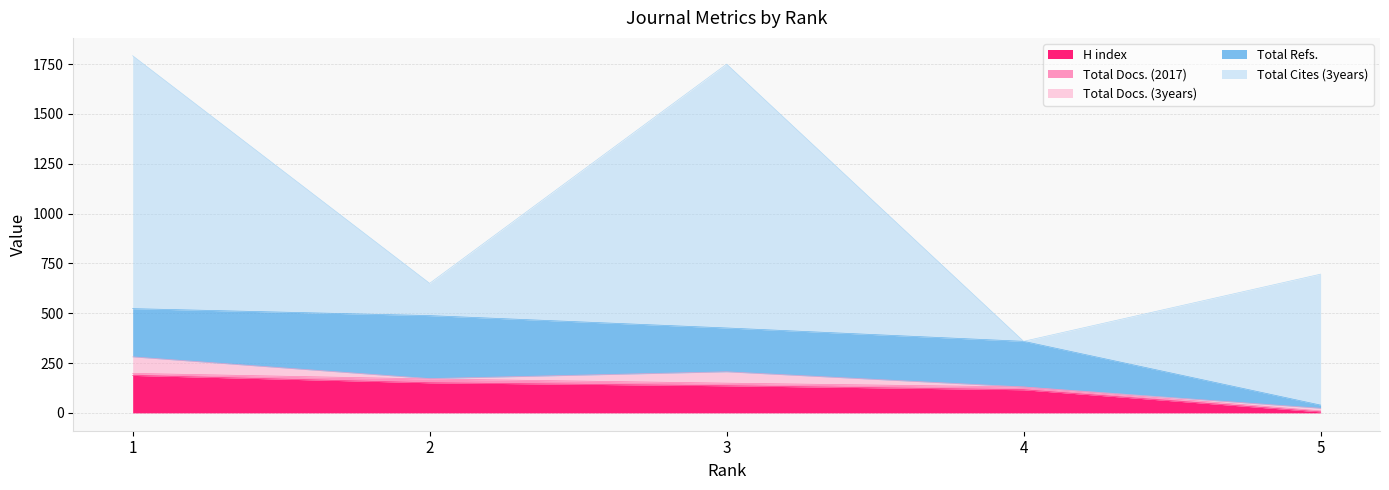

What is the maximum value shown in the chart?

1324